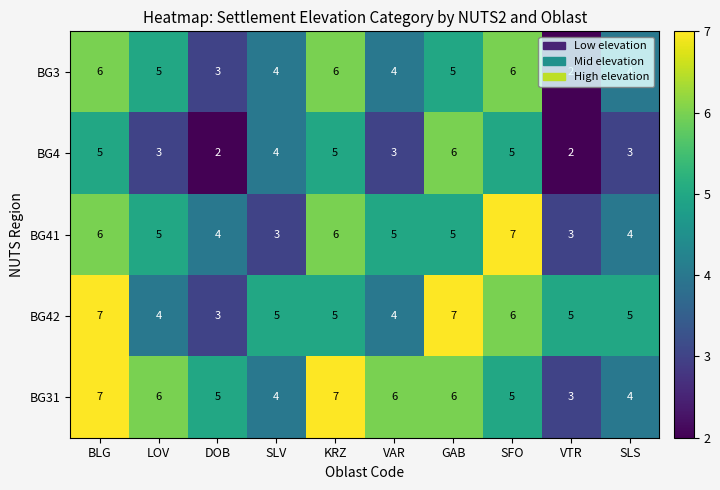

Between BLG and DOB, which series saw the biggest shift?

BG42